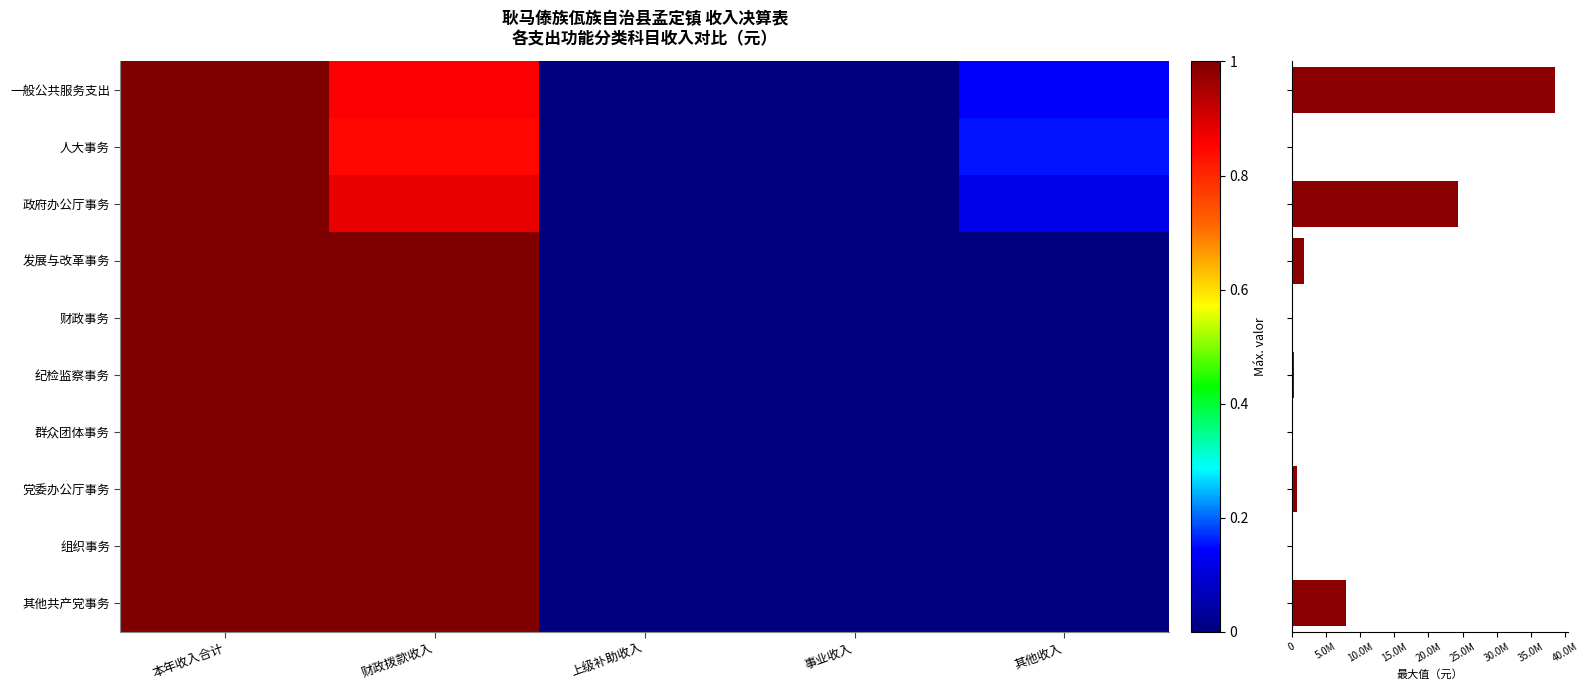

What is the difference between the 群众团体事务 values at 上级补助收入 and 本年收入合计?

1.0